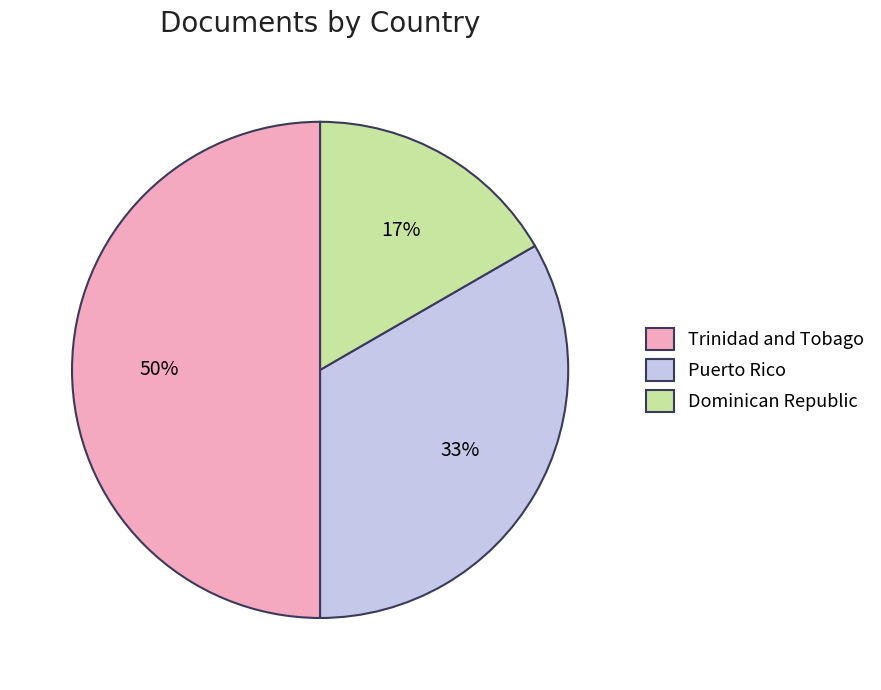

Is Dominican Republic the majority of the pie?

No